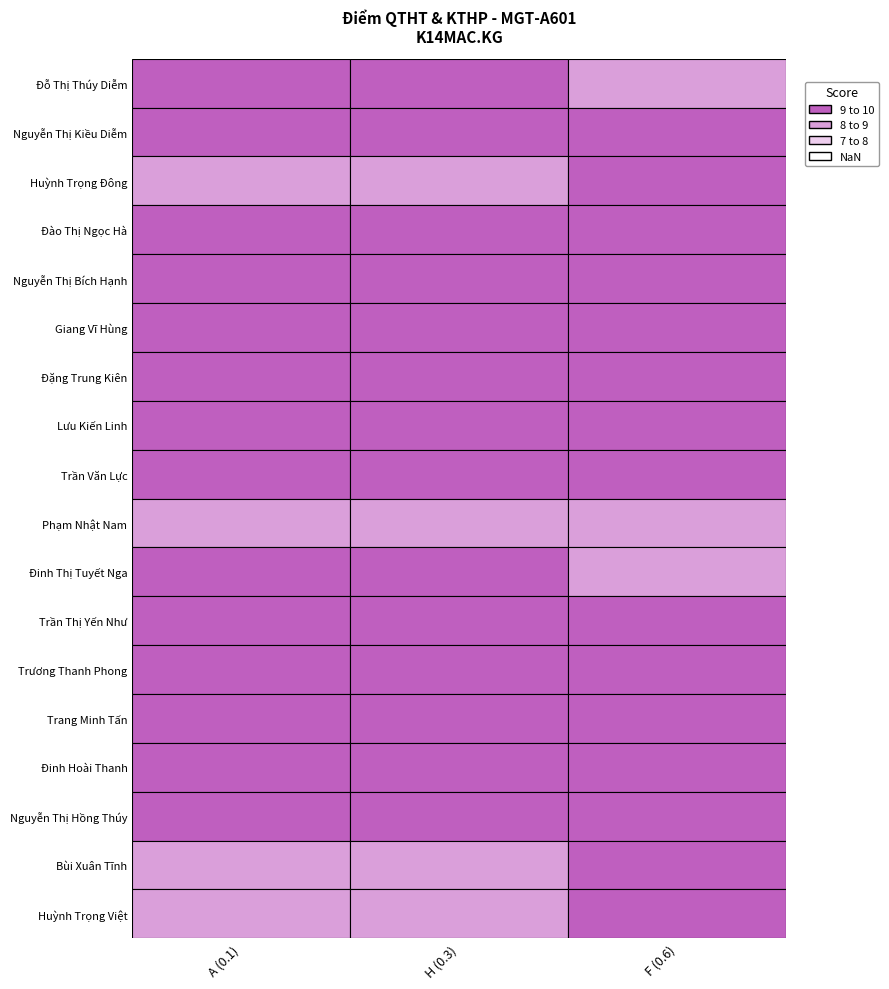

What is the difference between the highest and lowest values at A (0.1)?

1